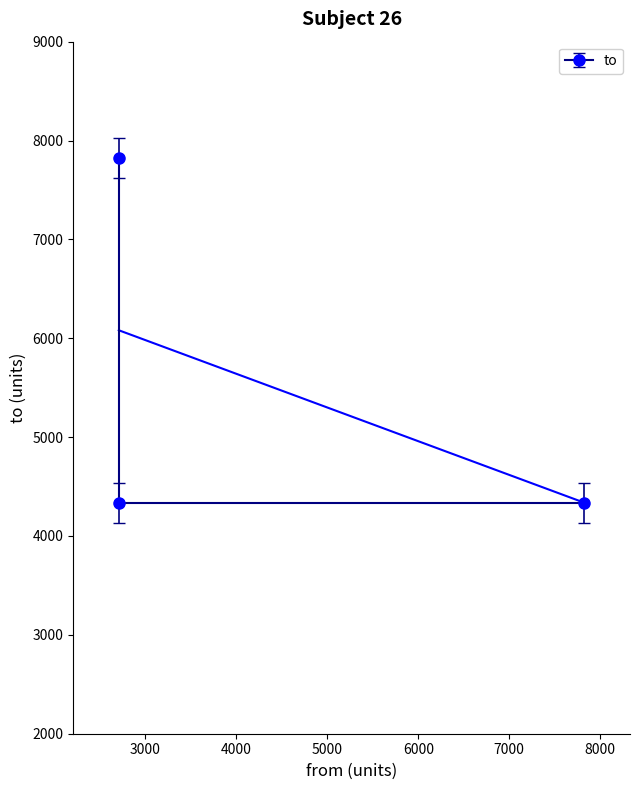

How many lines are shown in the chart?

1